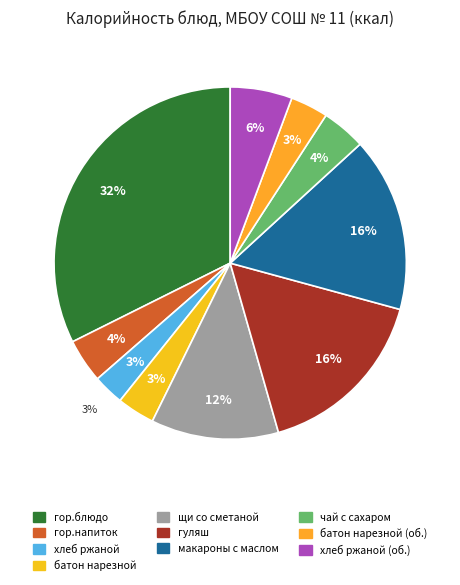

Between гор.блюдо and чай с сахаром (обед), which is larger?

гор.блюдо